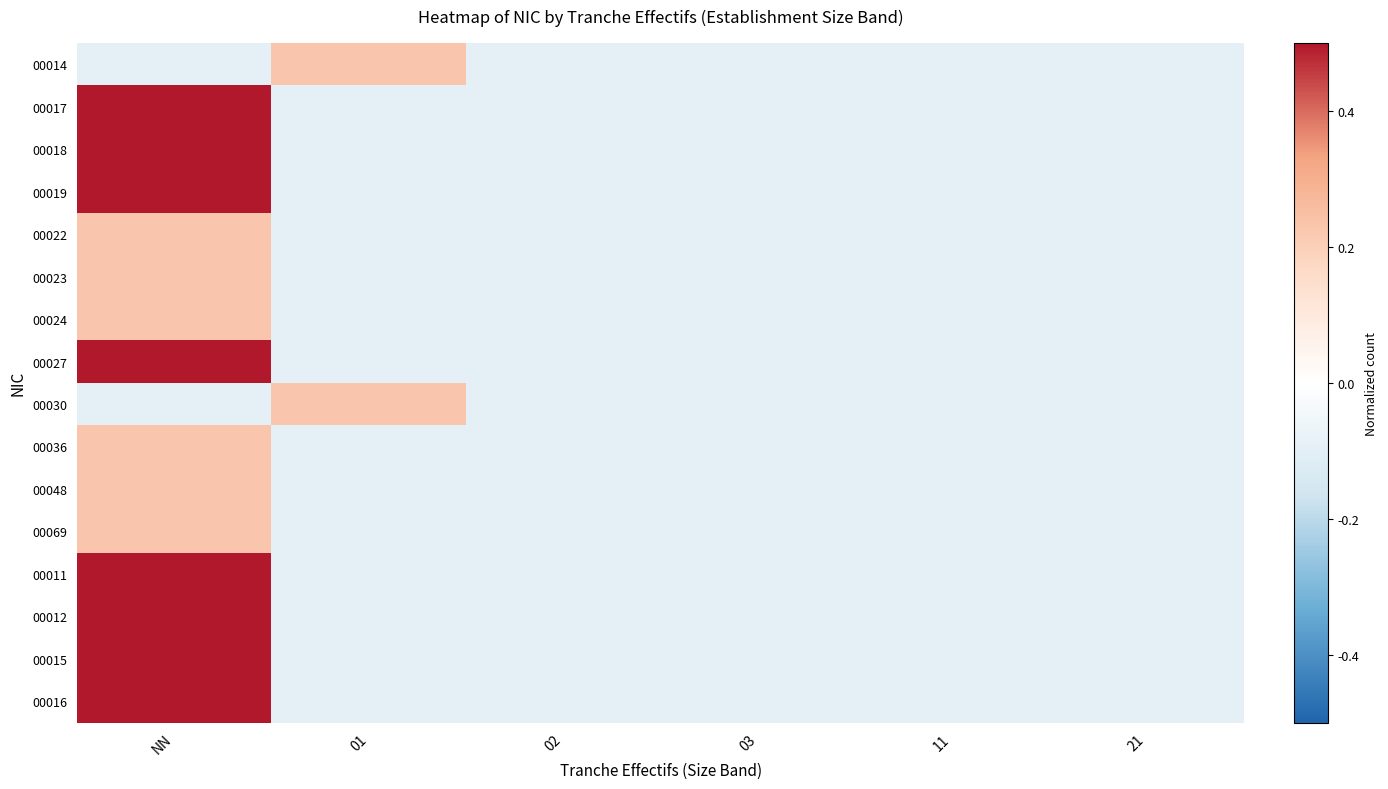

Reading right to left, extract all data points from this chart.

00014: 21=-0.1	11=-0.1	03=-0.1	02=-0.1	01=0.2	NN=-0.1
00017: 21=-0.1	11=-0.1	03=-0.1	02=-0.1	01=-0.1	NN=0.6
00018: 21=-0.1	11=-0.1	03=-0.1	02=-0.1	01=-0.1	NN=0.9
00019: 21=-0.1	11=-0.1	03=-0.1	02=-0.1	01=-0.1	NN=0.6
00022: 21=-0.1	11=-0.1	03=-0.1	02=-0.1	01=-0.1	NN=0.2
00023: 21=-0.1	11=-0.1	03=-0.1	02=-0.1	01=-0.1	NN=0.2
00024: 21=-0.1	11=-0.1	03=-0.1	02=-0.1	01=-0.1	NN=0.2
00027: 21=-0.1	11=-0.1	03=-0.1	02=-0.1	01=-0.1	NN=0.6
00030: 21=-0.1	11=-0.1	03=-0.1	02=-0.1	01=0.2	NN=-0.1
00036: 21=-0.1	11=-0.1	03=-0.1	02=-0.1	01=-0.1	NN=0.2
00048: 21=-0.1	11=-0.1	03=-0.1	02=-0.1	01=-0.1	NN=0.2
00069: 21=-0.1	11=-0.1	03=-0.1	02=-0.1	01=-0.1	NN=0.2
00011: 21=-0.1	11=-0.1	03=-0.1	02=-0.1	01=-0.1	NN=0.6
00012: 21=-0.1	11=-0.1	03=-0.1	02=-0.1	01=-0.1	NN=0.6
00015: 21=-0.1	11=-0.1	03=-0.1	02=-0.1	01=-0.1	NN=0.6
00016: 21=-0.1	11=-0.1	03=-0.1	02=-0.1	01=-0.1	NN=1.5